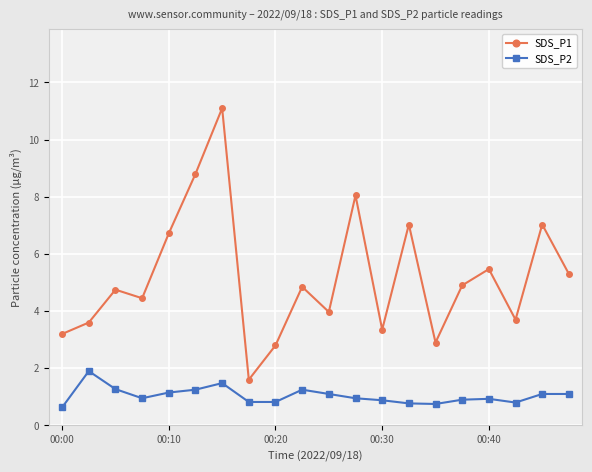

What is the value of the SDS_P1 point at the 2nd from the left?

3.6